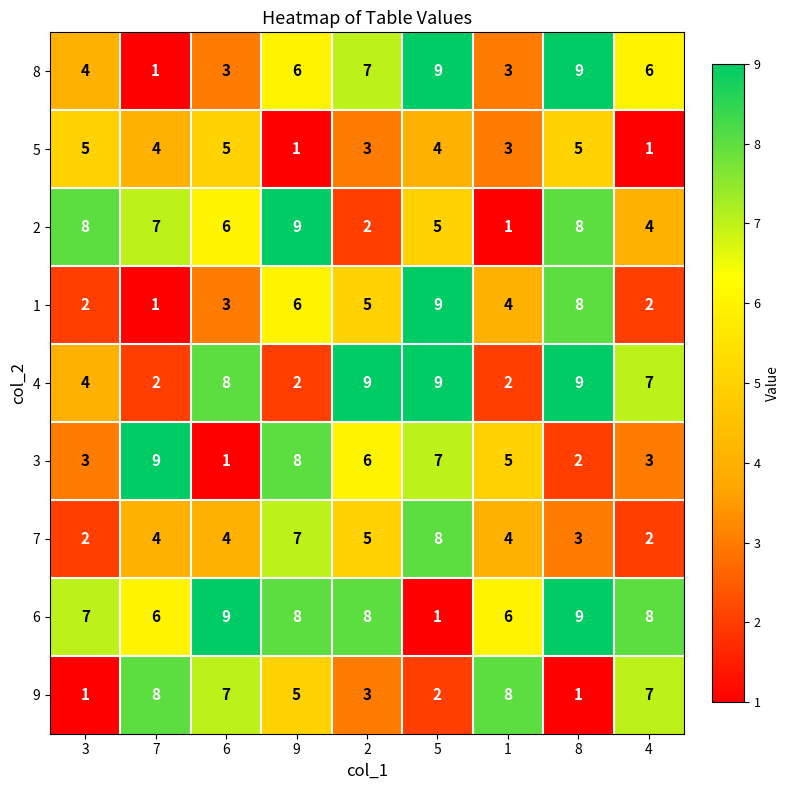

At how many categories does at least one series exceed 5?

9